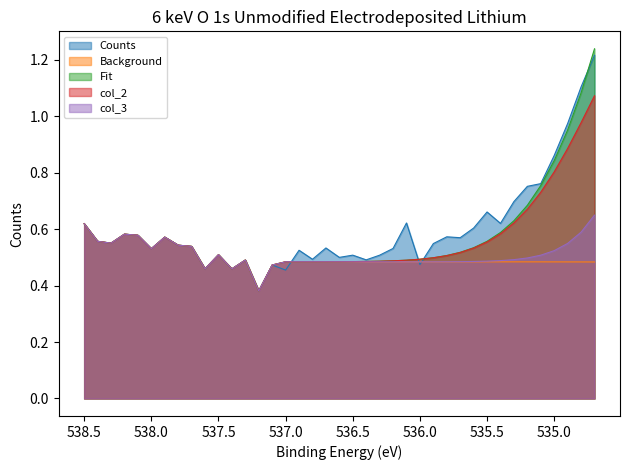

Which series has the largest total across all categories?

Counts